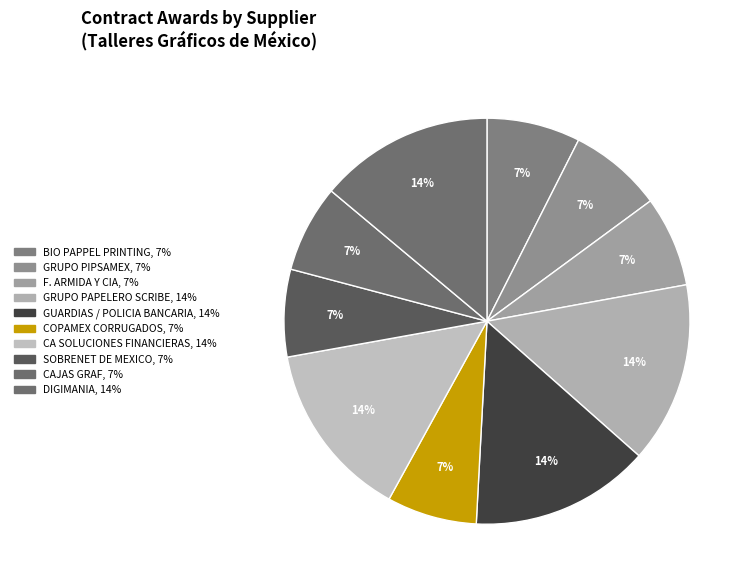

Count the number of slices in the pie.

10